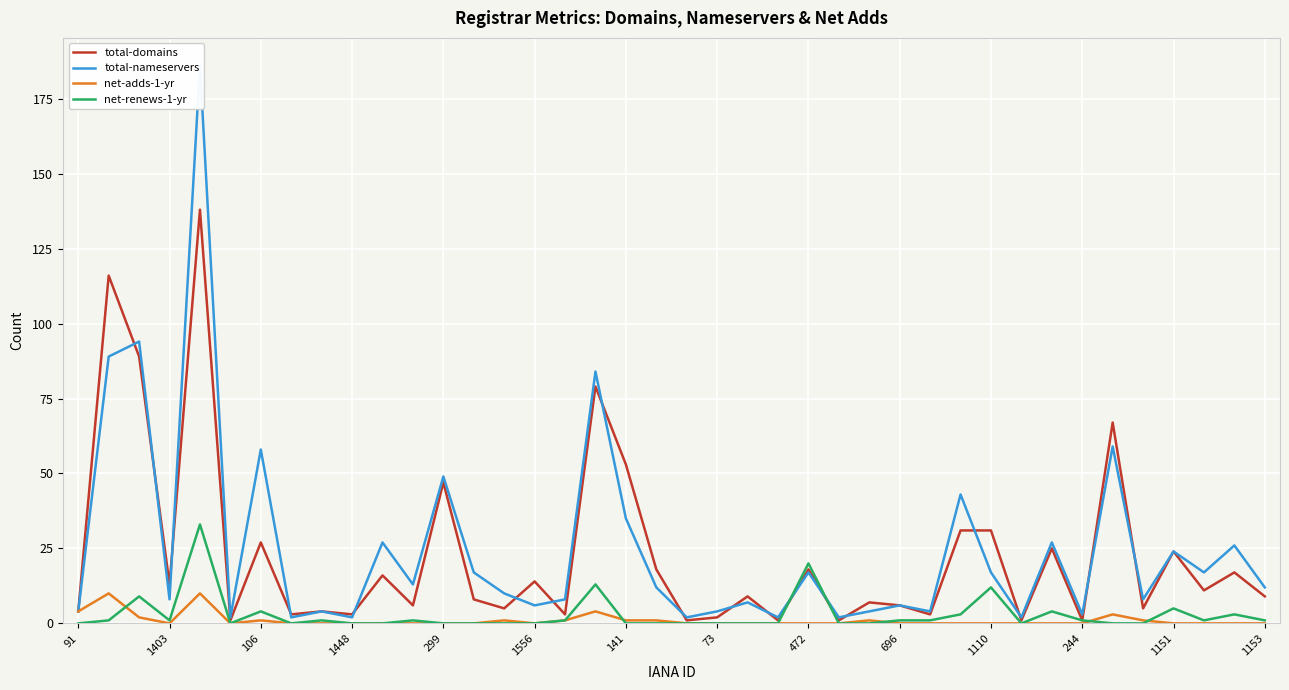

True or false: net-renews-1-yr has a value of 0 at 299.

True